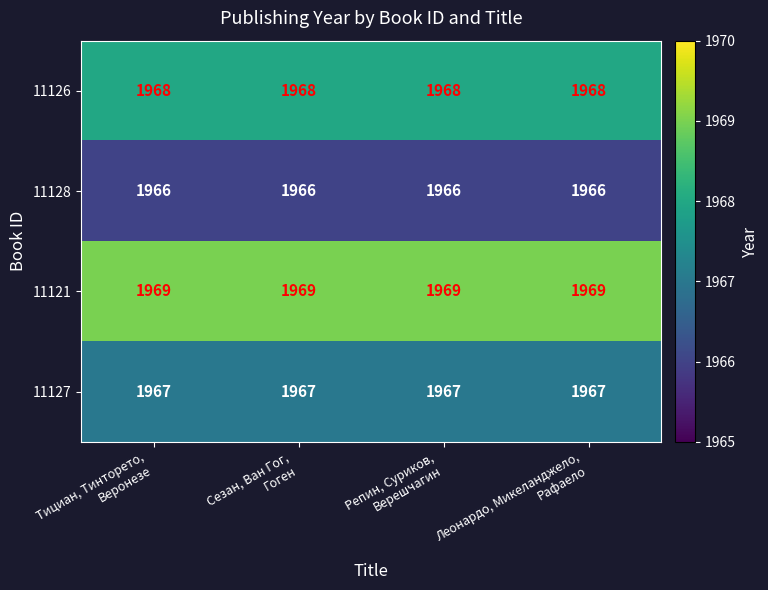

What is the highest value of the 11126 series?

1968